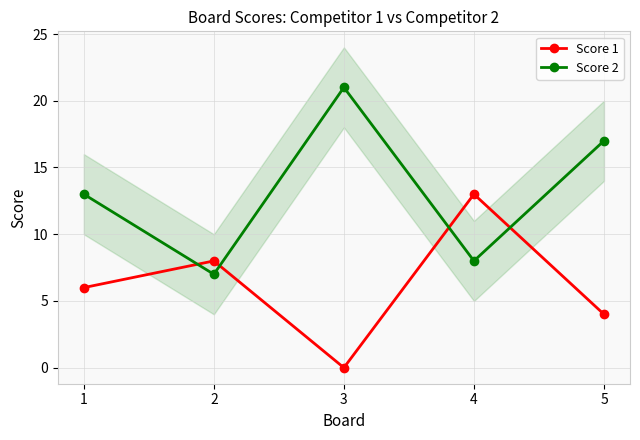

What is the sum of the Score 2 values at 3 and 5?

38